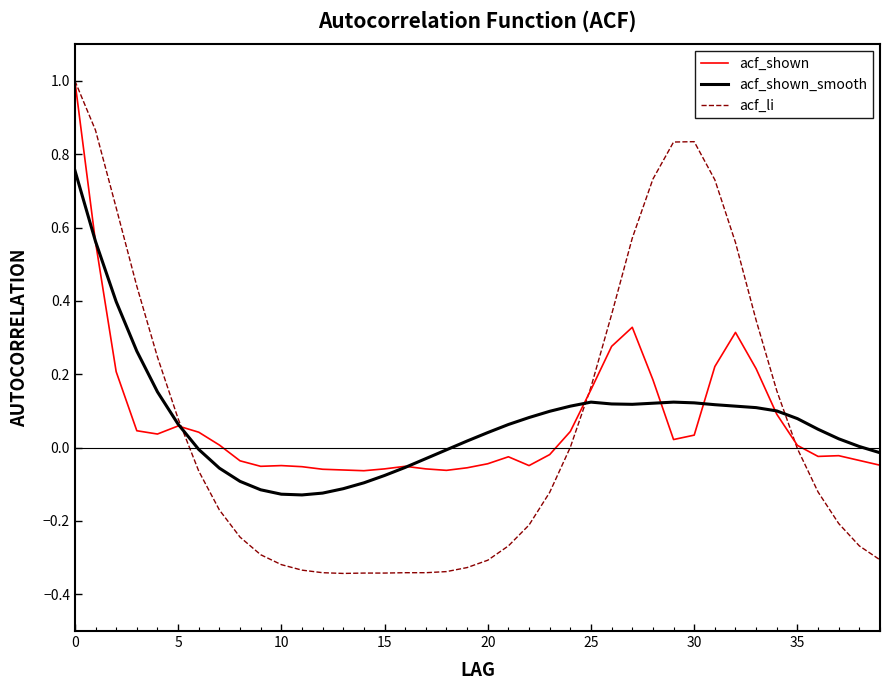

Which series has the widest spread of values?

acf_li